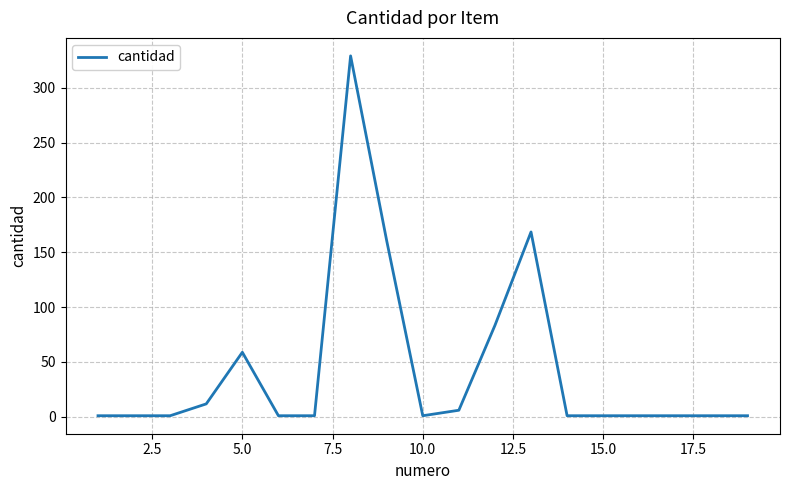

What is the maximum value shown in the chart?

329.0